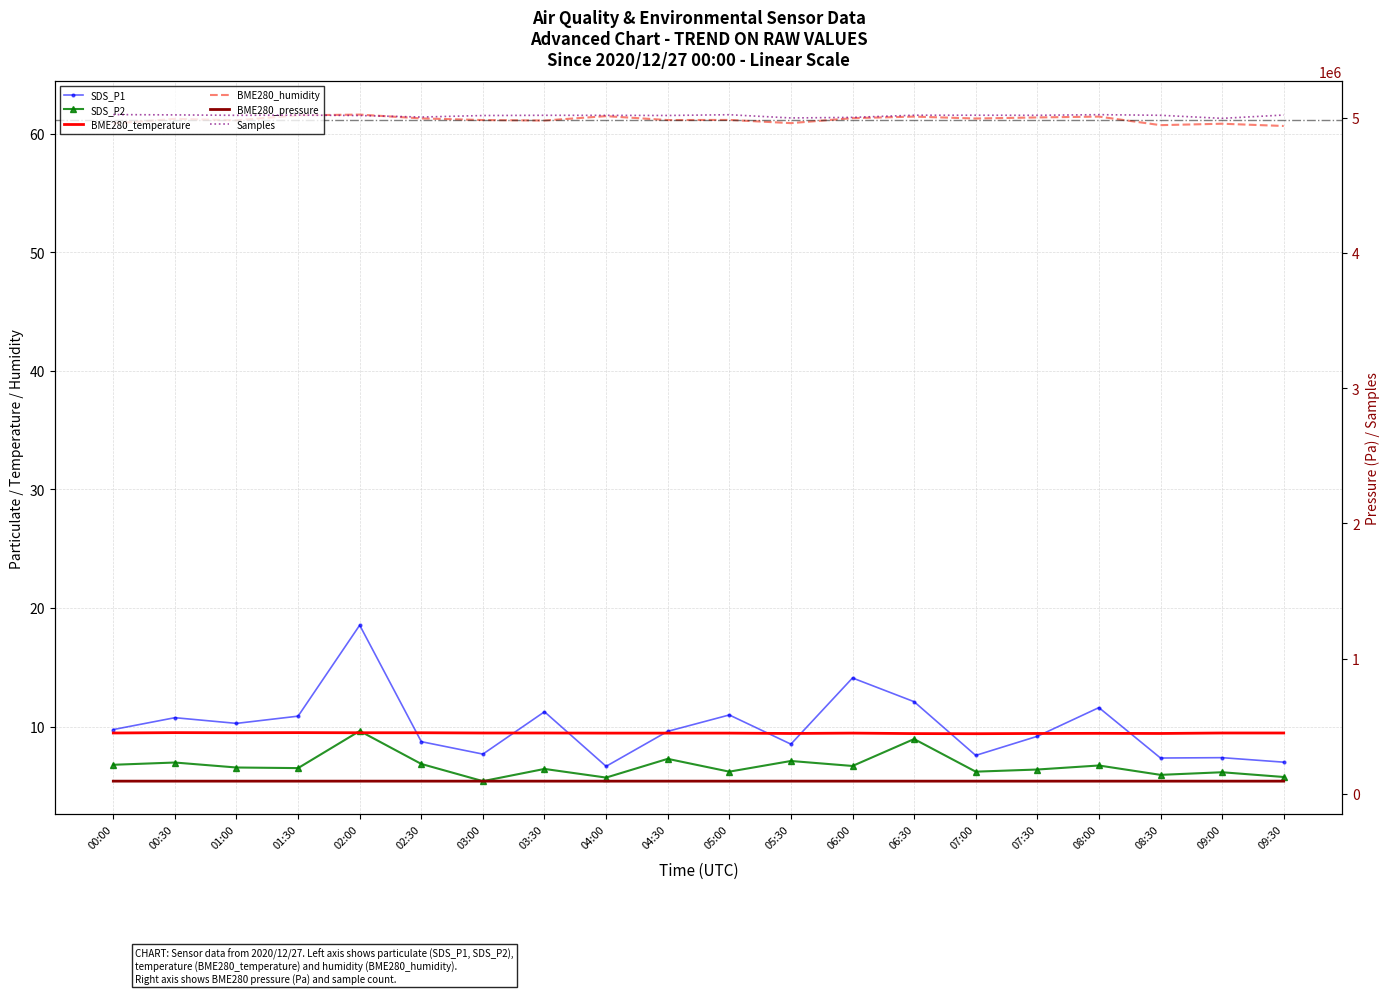

What is the minimum value shown in the chart?

5.4